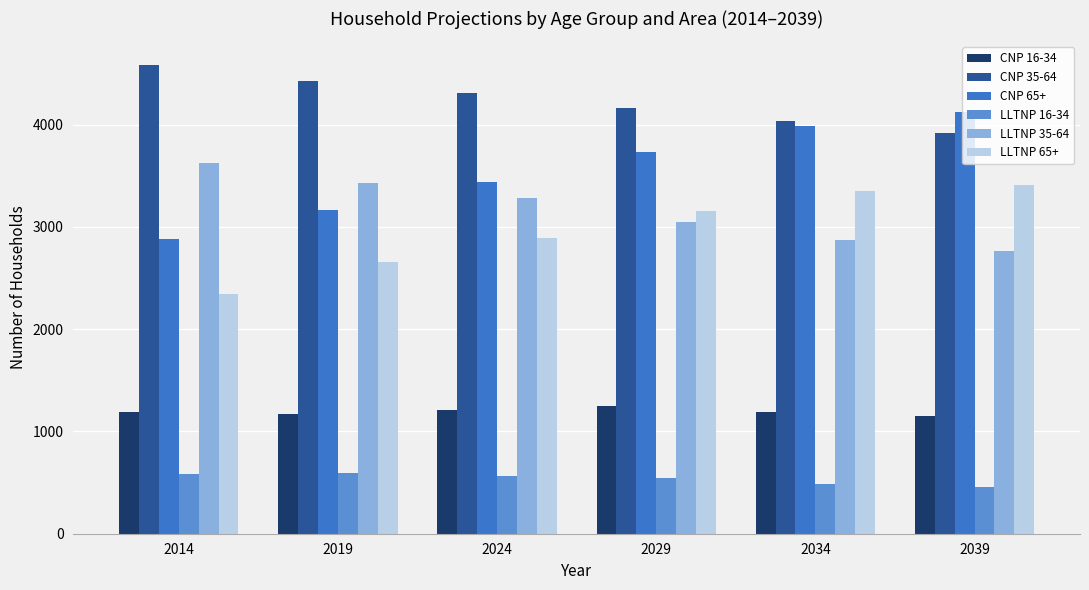

How many values in the LLTNP 65+ series are below 3161?

3